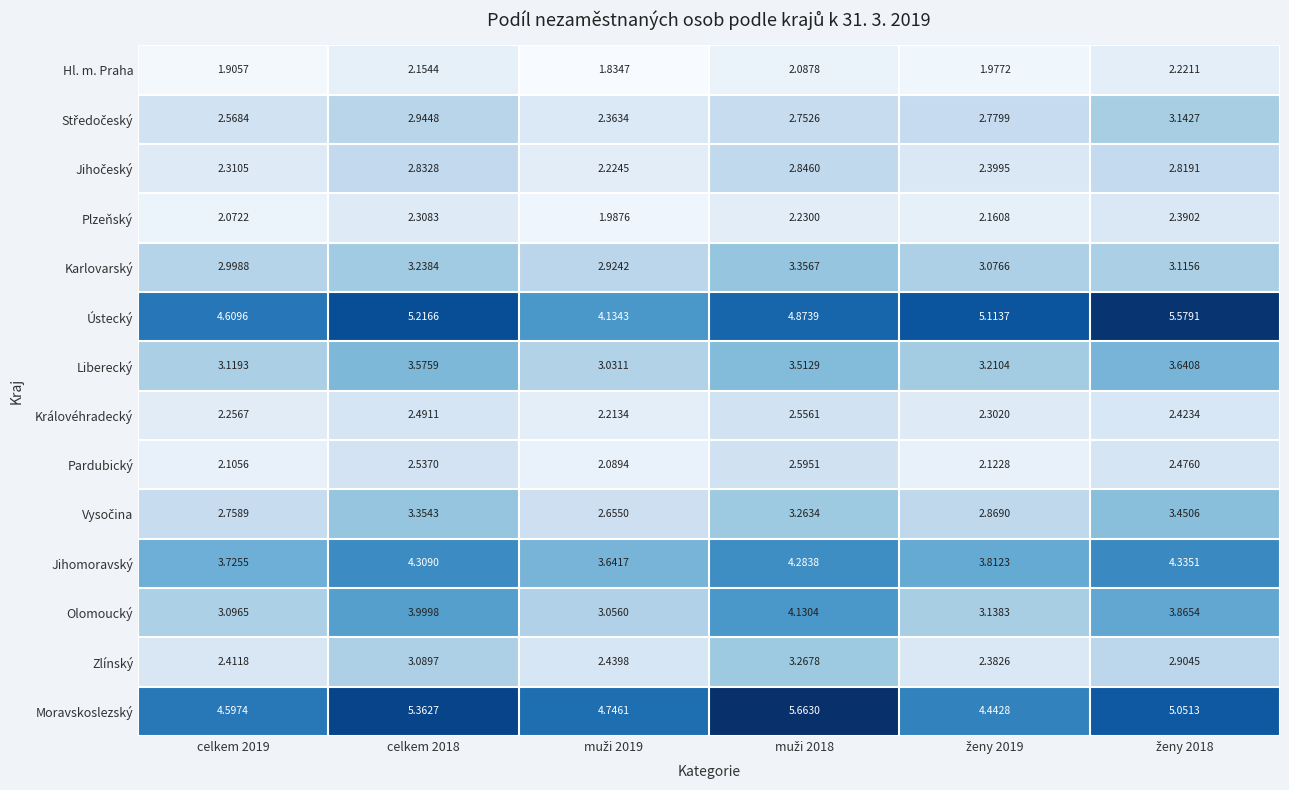

Which series has the largest range (max minus min)?

Ústecký